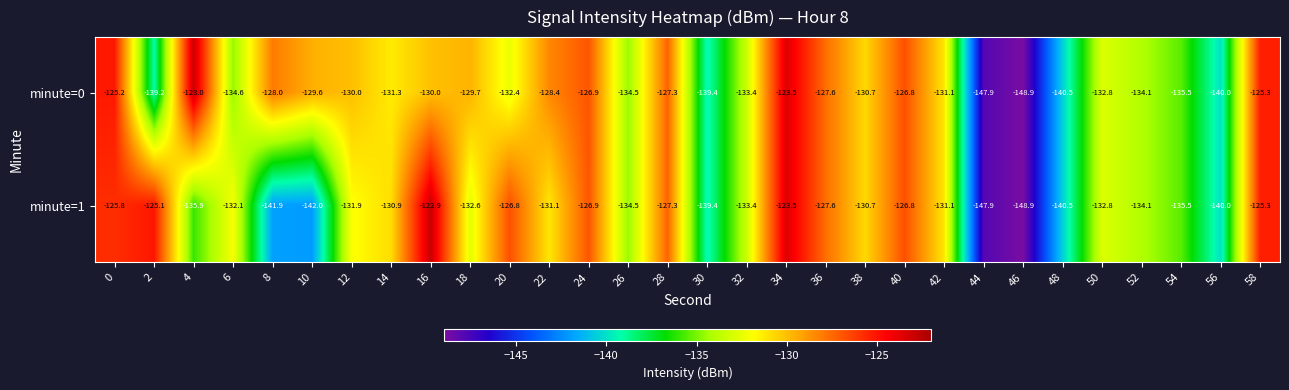

The minute=1 series shows -41.7 at 32. True or false?

False